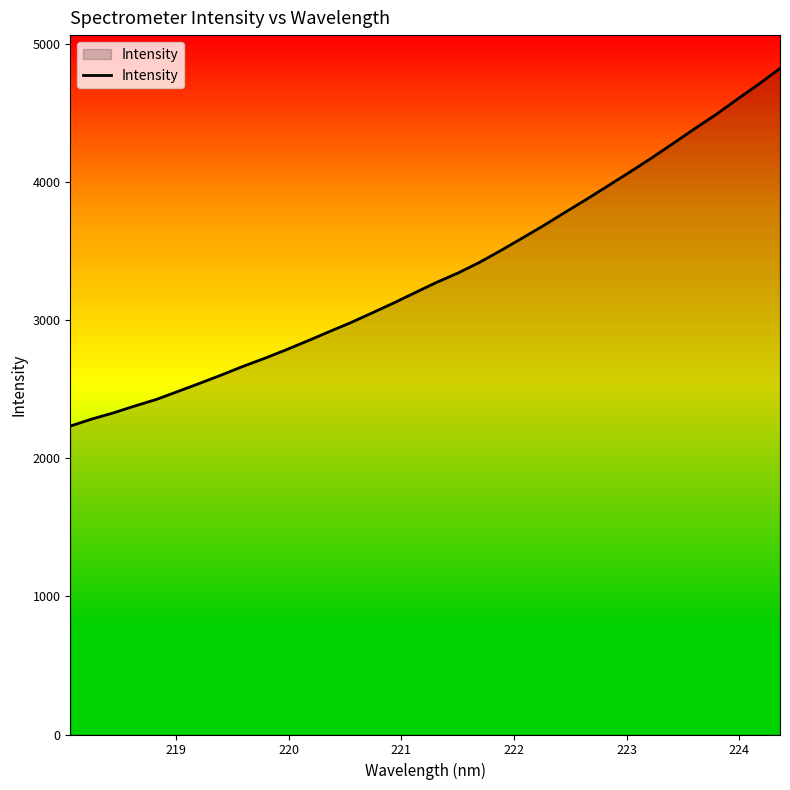

Does the chart display data point markers on the line(s)?

No